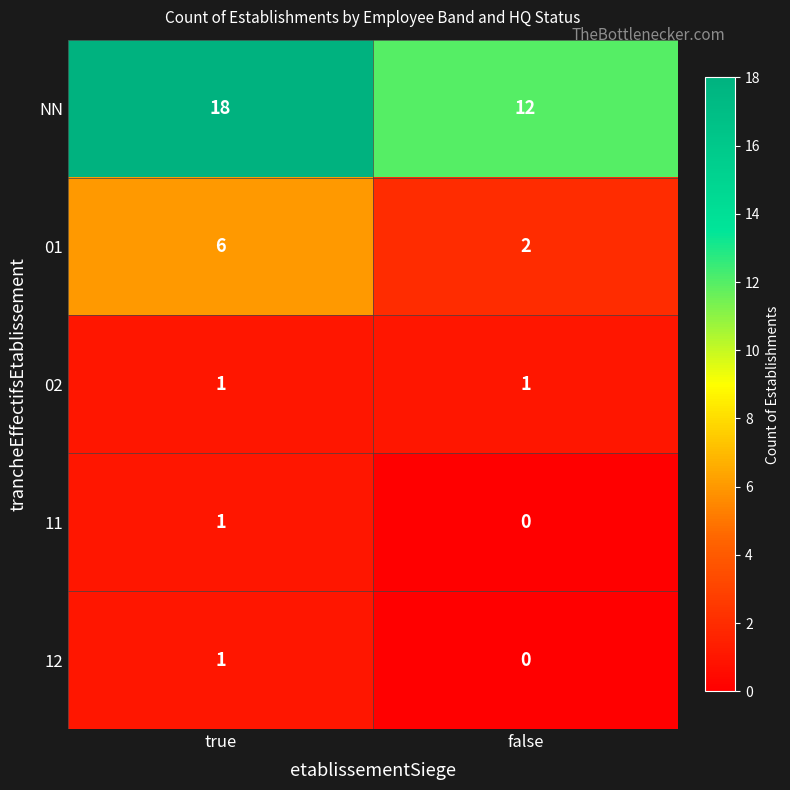

Reading left to right, what are all the values shown in this chart?

NN: 18	12
01: 6	2
02: 1	1
11: 1	0
12: 1	0